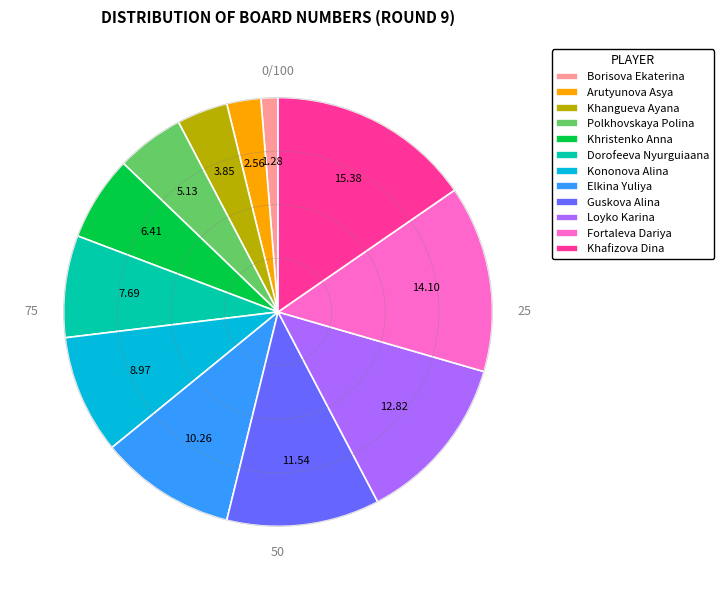

Which slice is the largest?

Khafizova Dina